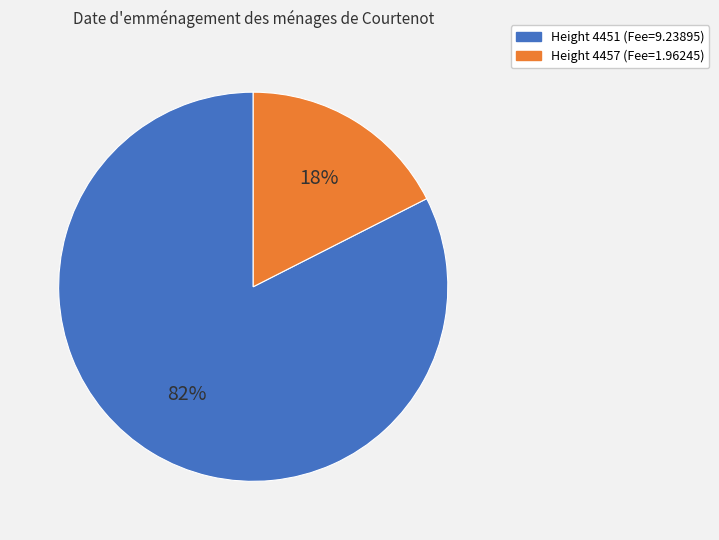

To the nearest percent, what is the average slice percentage?

50%